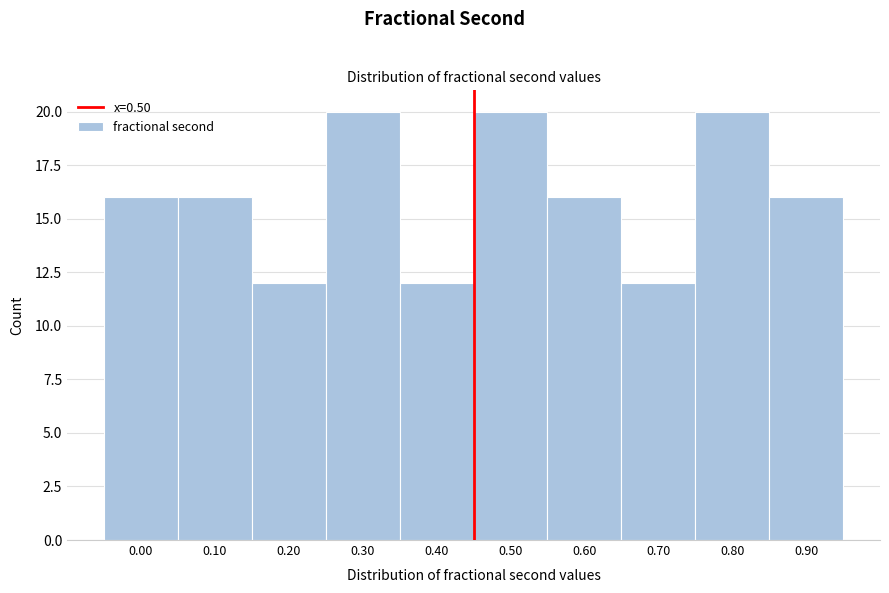

Reading right to left, extract all data points from this chart.

0.90=16	0.80=20	0.70=12	0.60=16	0.50=20	0.40=12	0.30=20	0.20=12	0.10=16	0.00=16